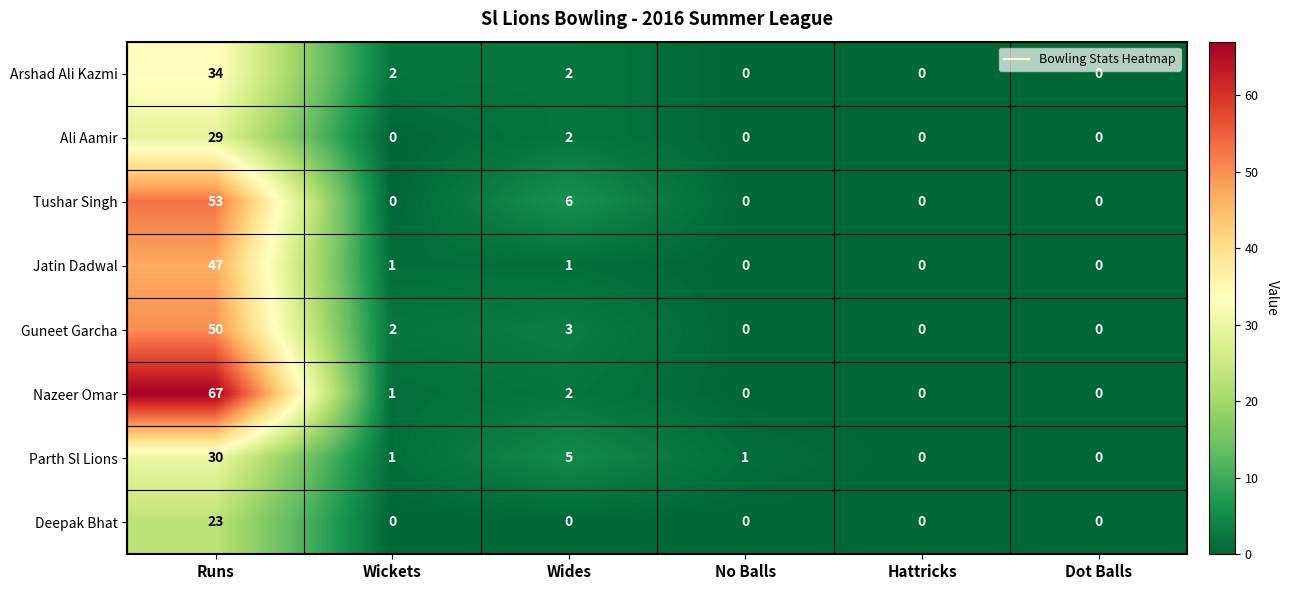

At how many categories does at least one series exceed 28?

1